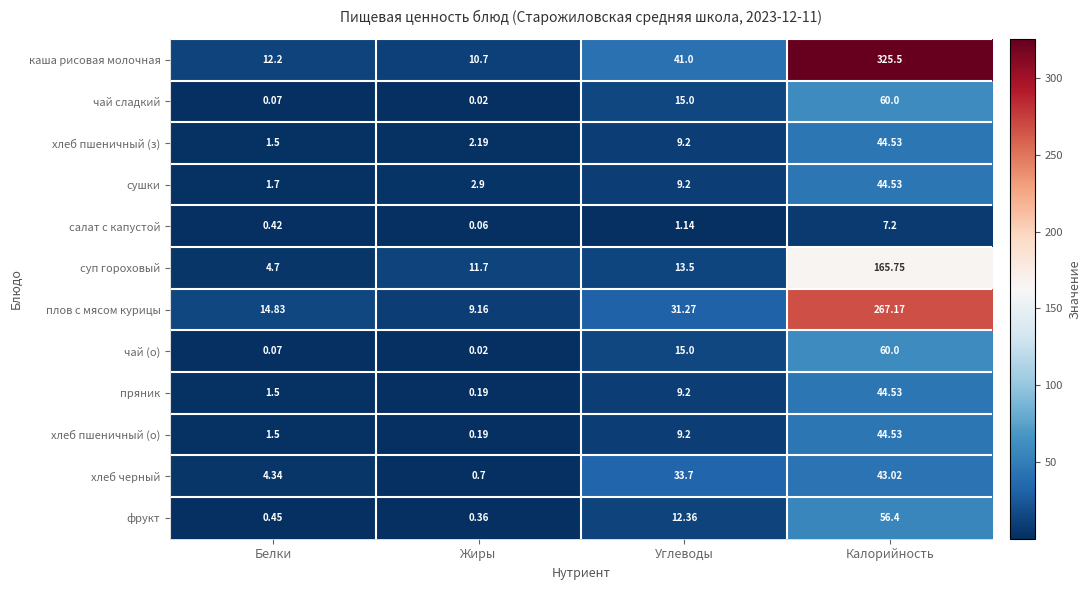

Where does the суп гороховый series first go above 13?

Углеводы